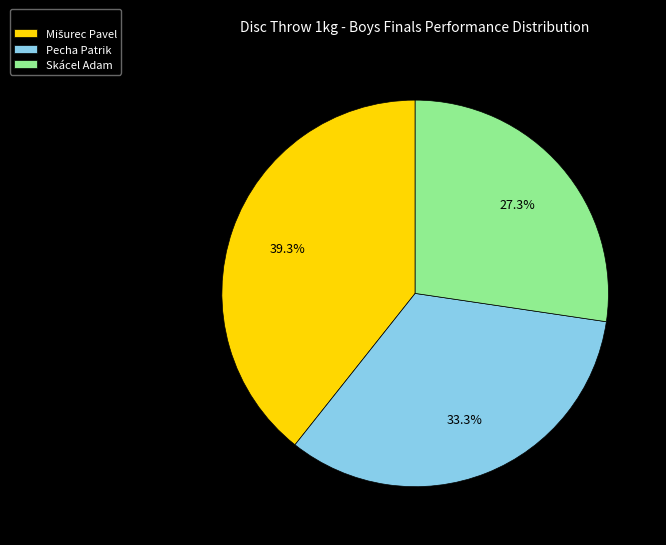

Combined, do Pecha Patrik and Skácel Adam account for over 50%?

Yes